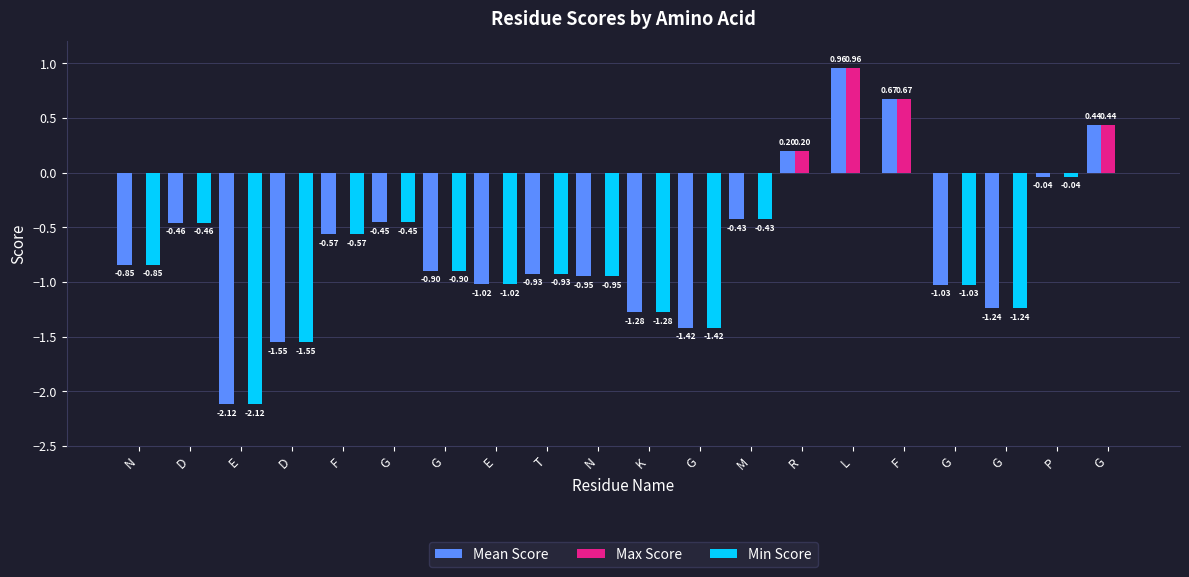

How many series are shown in this chart?

3